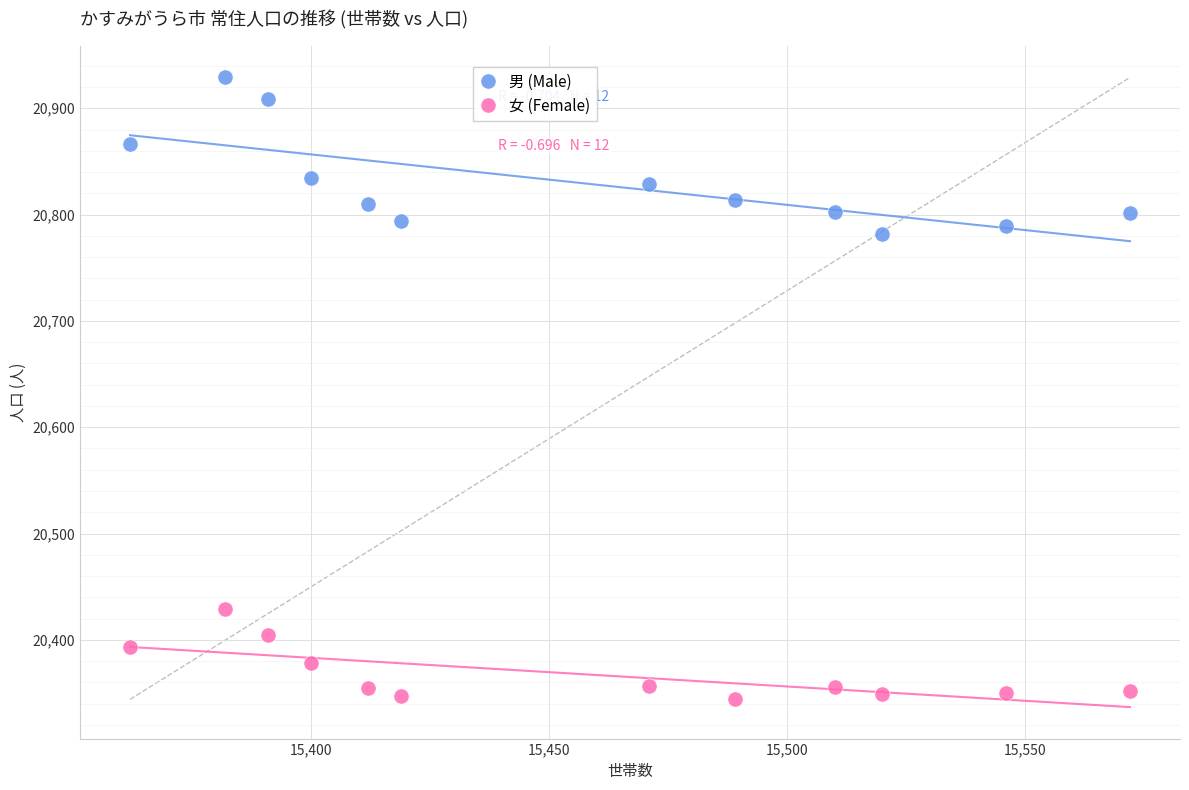

In the 男 (Male) series, what Y value is closest to 20855?

20866